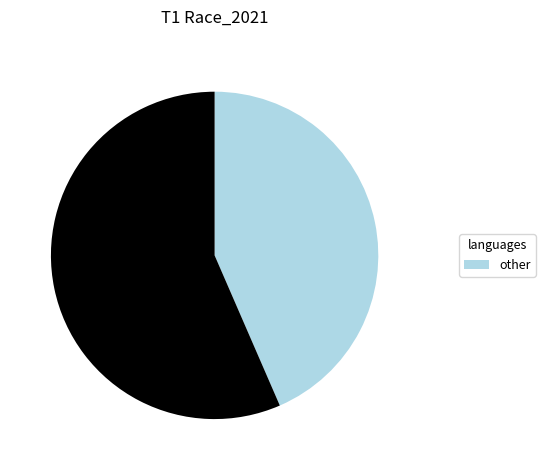

Is there a majority slice in this chart?

Yes